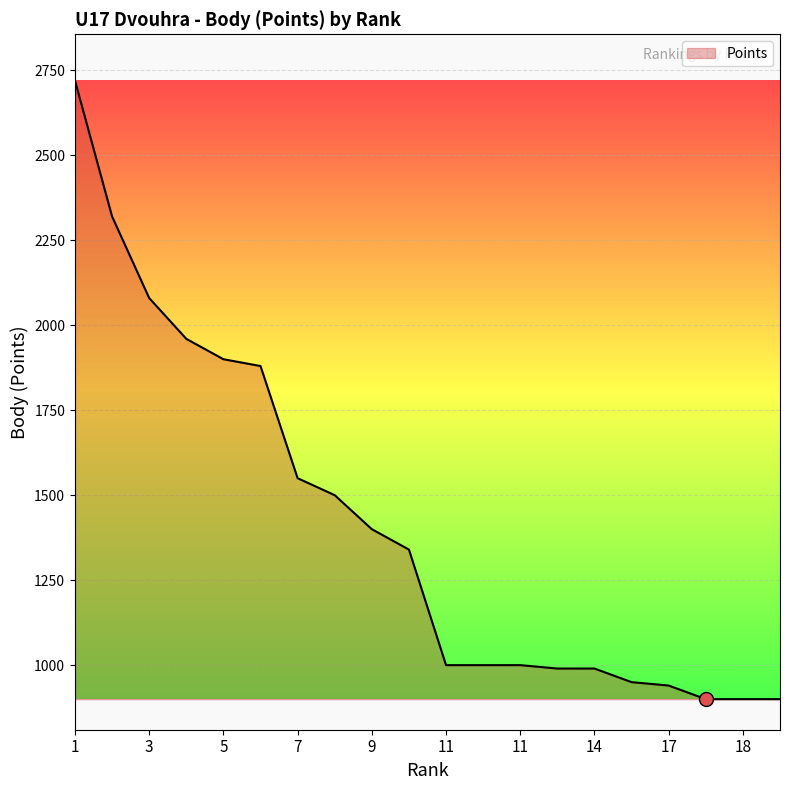

What is the smallest value displayed?

900